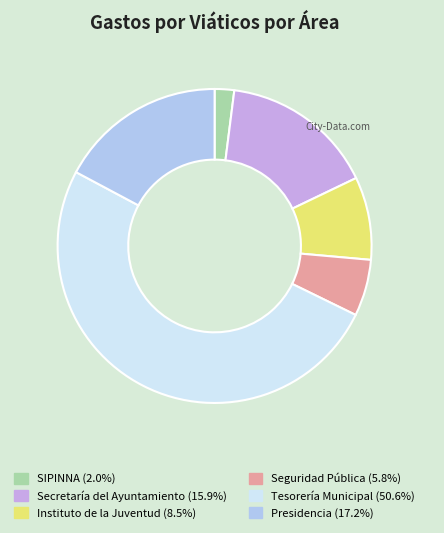

Is there any slice that represents more than half of the pie?

Yes